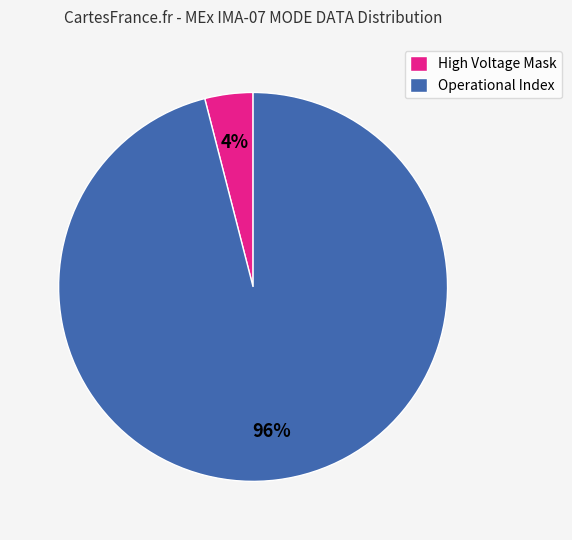

To the nearest percent, what is the average slice percentage?

50%